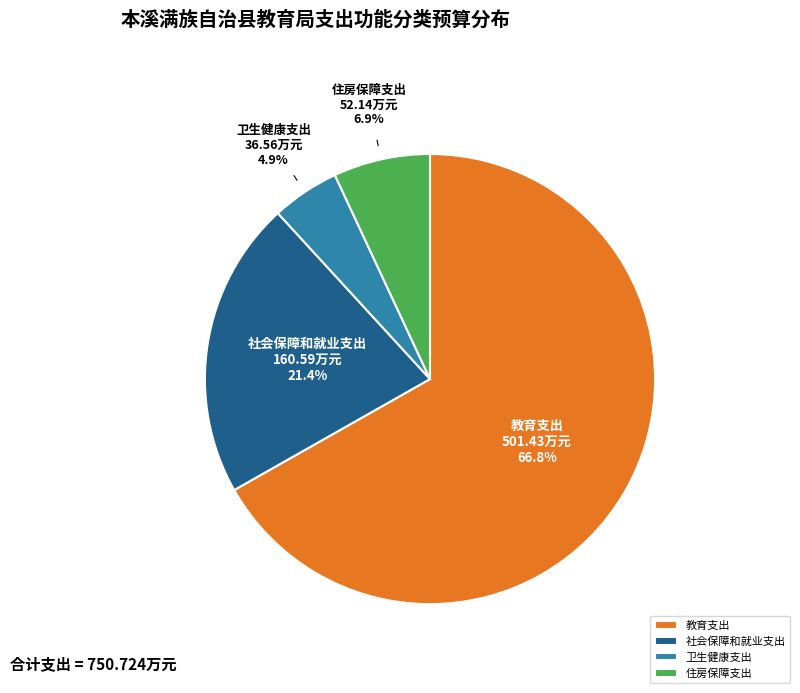

Is it true that 教育支出 is 67% of the pie?

True